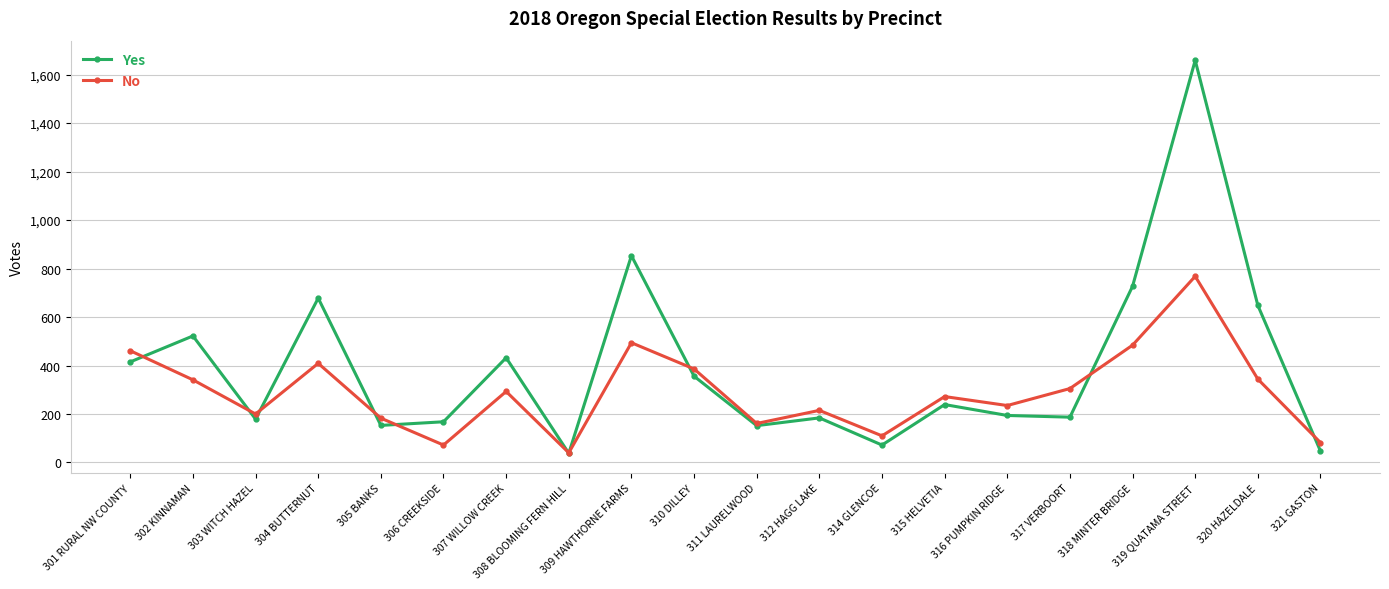

What is the spread (max minus min) of values at 302 KINNAMAN?

181